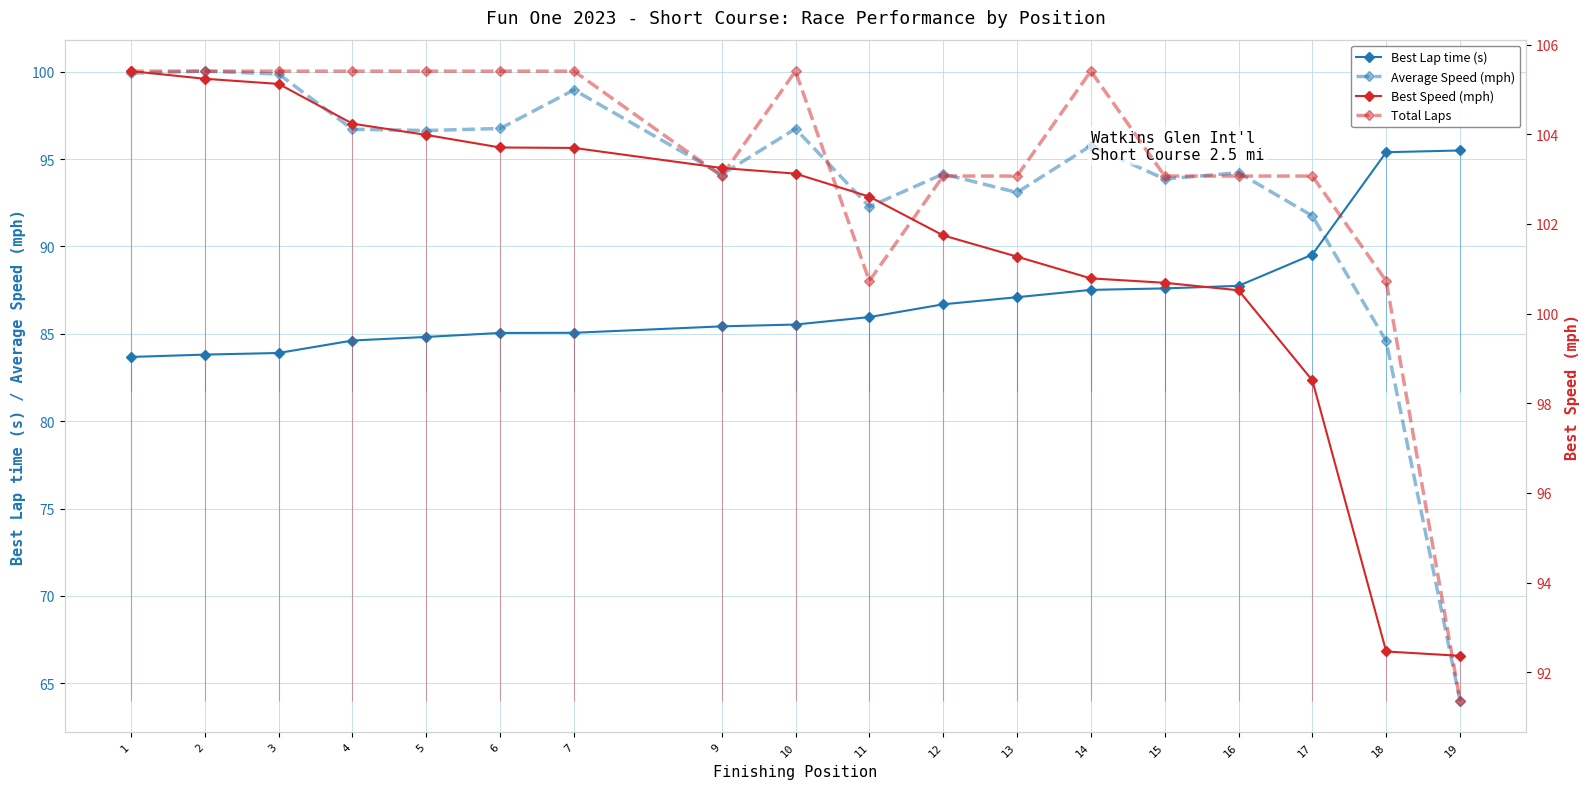

How many lines are shown in the chart?

4